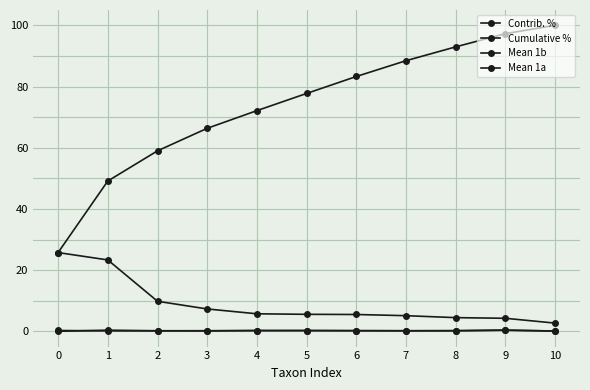

Where is Cumulative % nearest to the value 62?

2